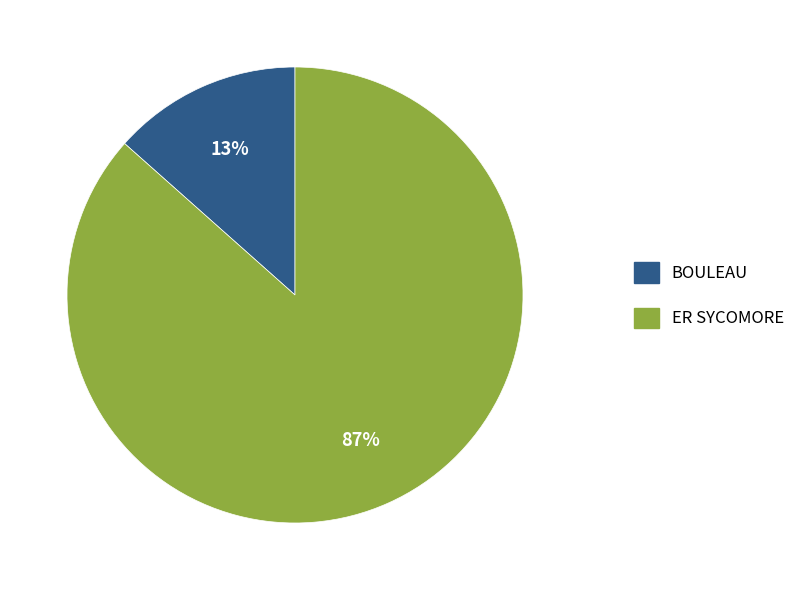

Do ER SYCOMORE and BOULEAU together represent more than half of the pie?

Yes